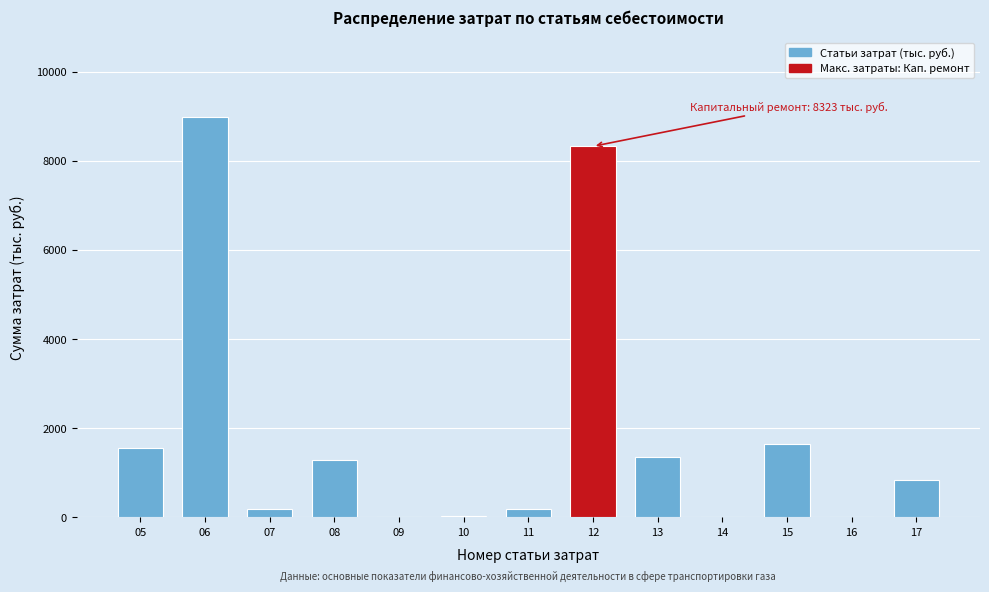

What is the sum of all values?

24403.6